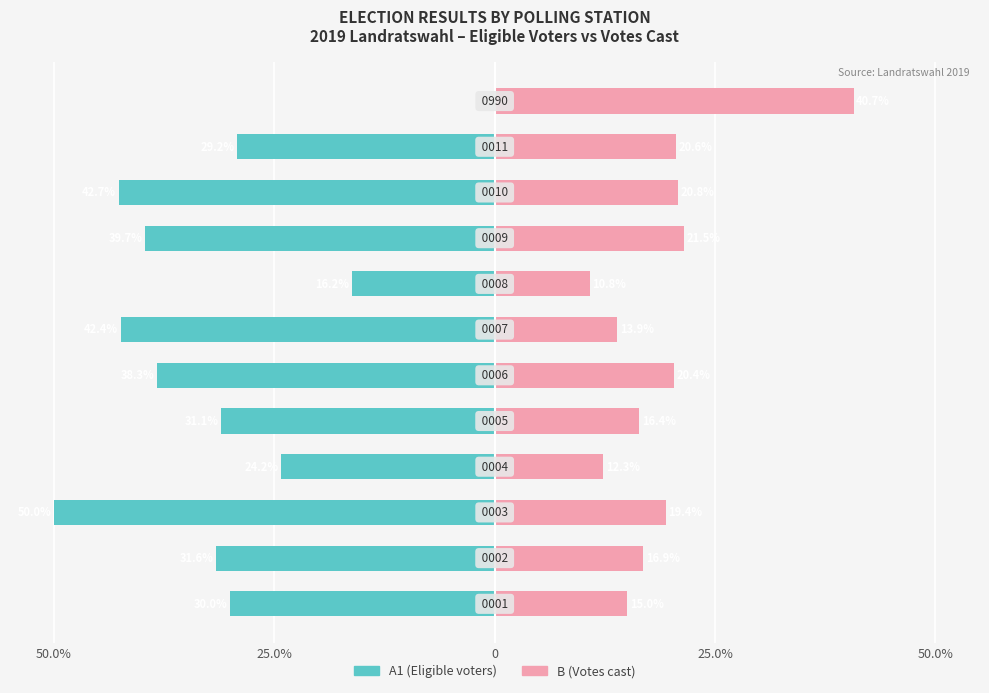

Rank the series at 6 from lowest to highest value.

A1 (Eligible voters), B (Votes cast)